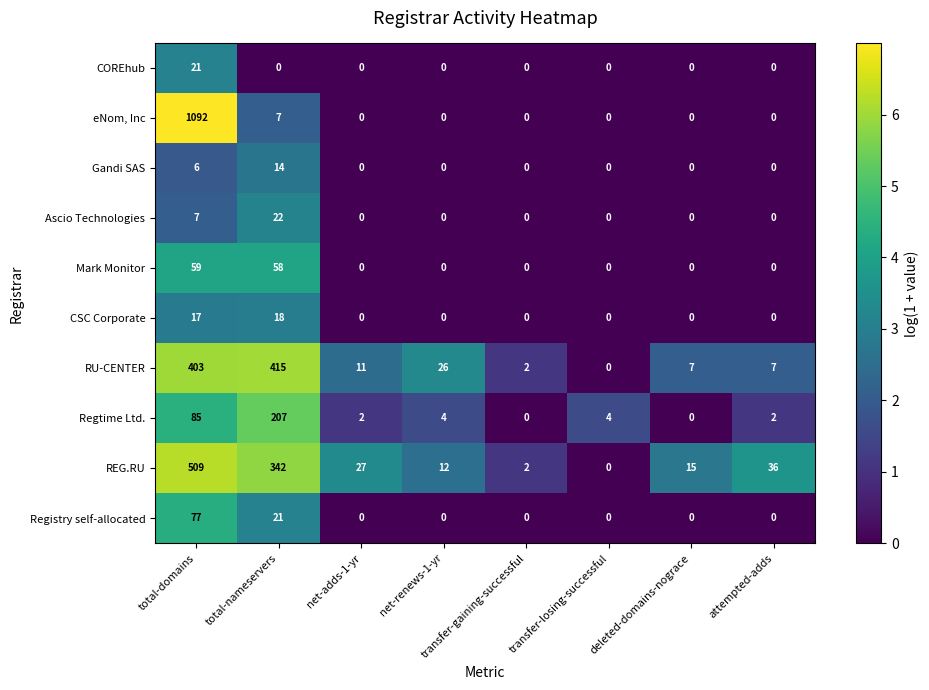

List the series in order of their peak value, highest first.

eNom, Inc, REG.RU, RU-CENTER, Regtime Ltd., Registry self-allocated, Mark Monitor, Ascio Technologies, COREhub, CSC Corporate, Gandi SAS